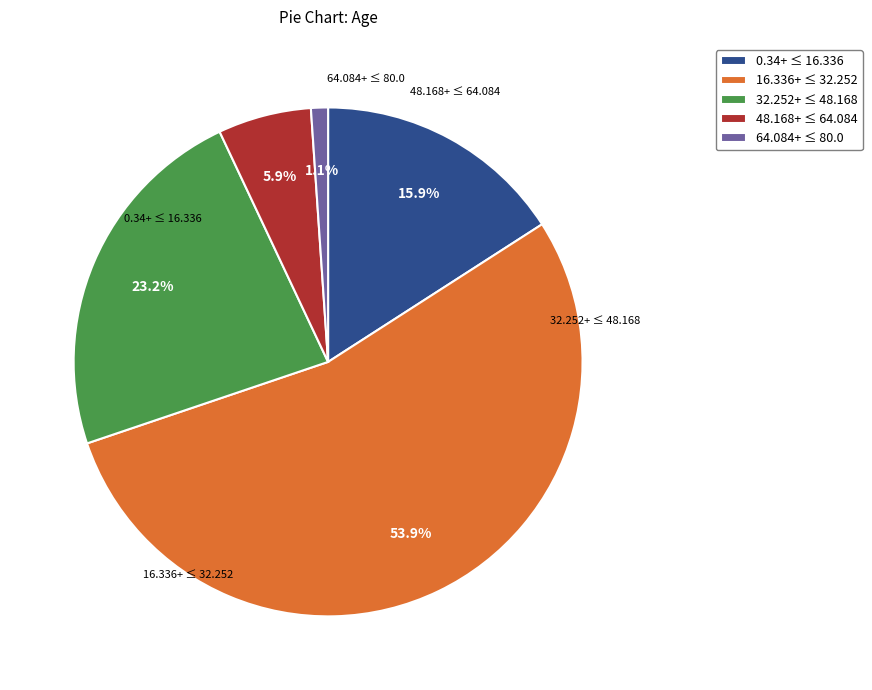

How many slices are in this pie chart?

5